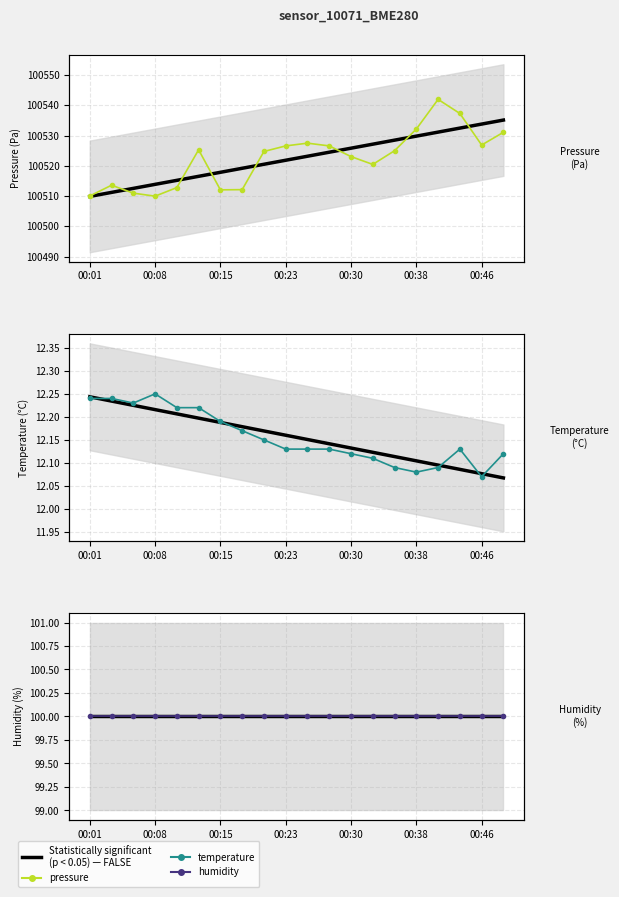

How many trend (FALSE) values are between 99 and 100?

20